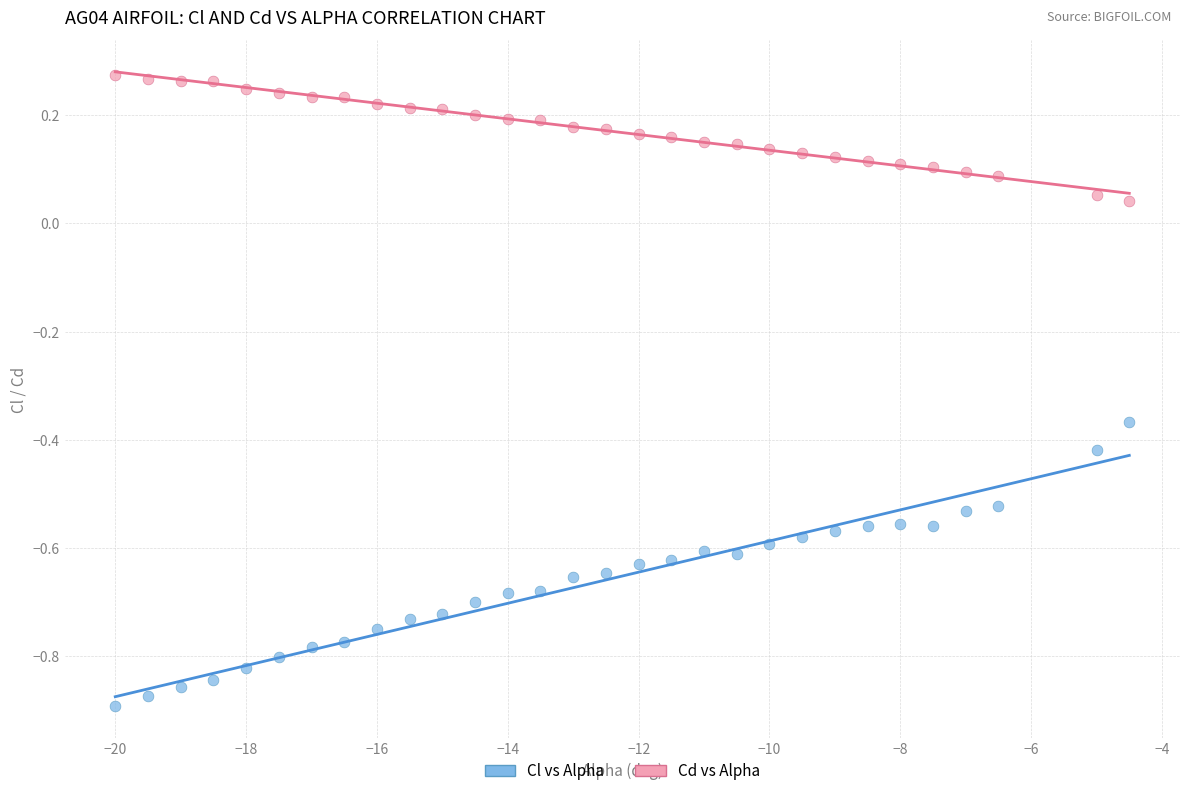

Which series contains the highest Y value?

Cd vs Alpha